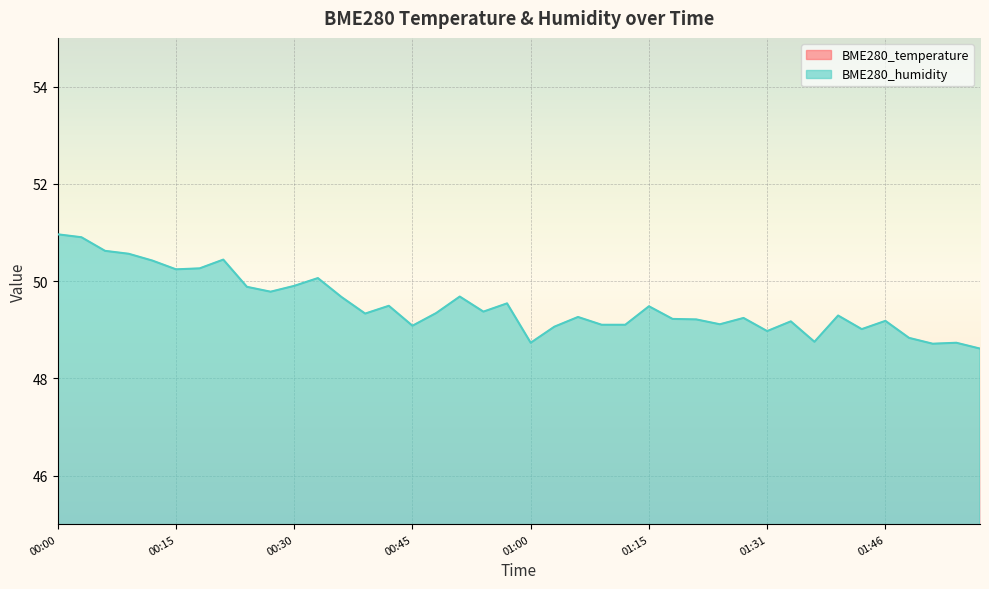

At which category does BME280_temperature reach its first local peak?

00:39